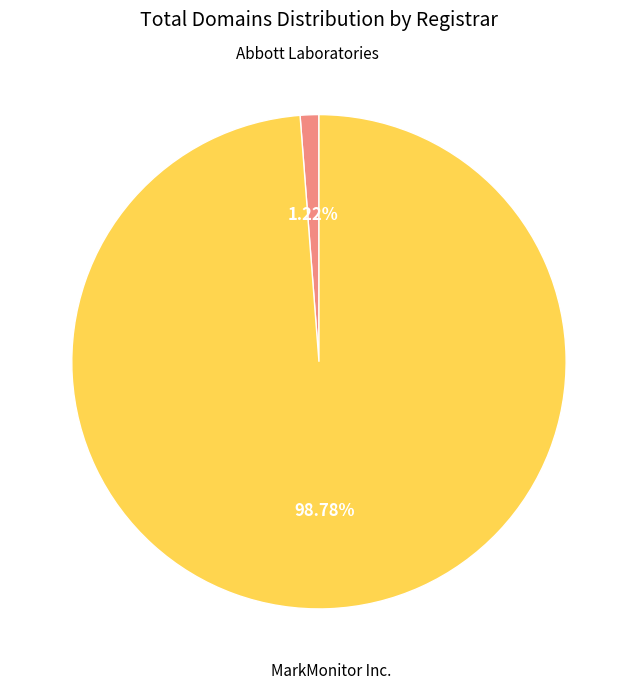

Does any single category account for the majority?

Yes